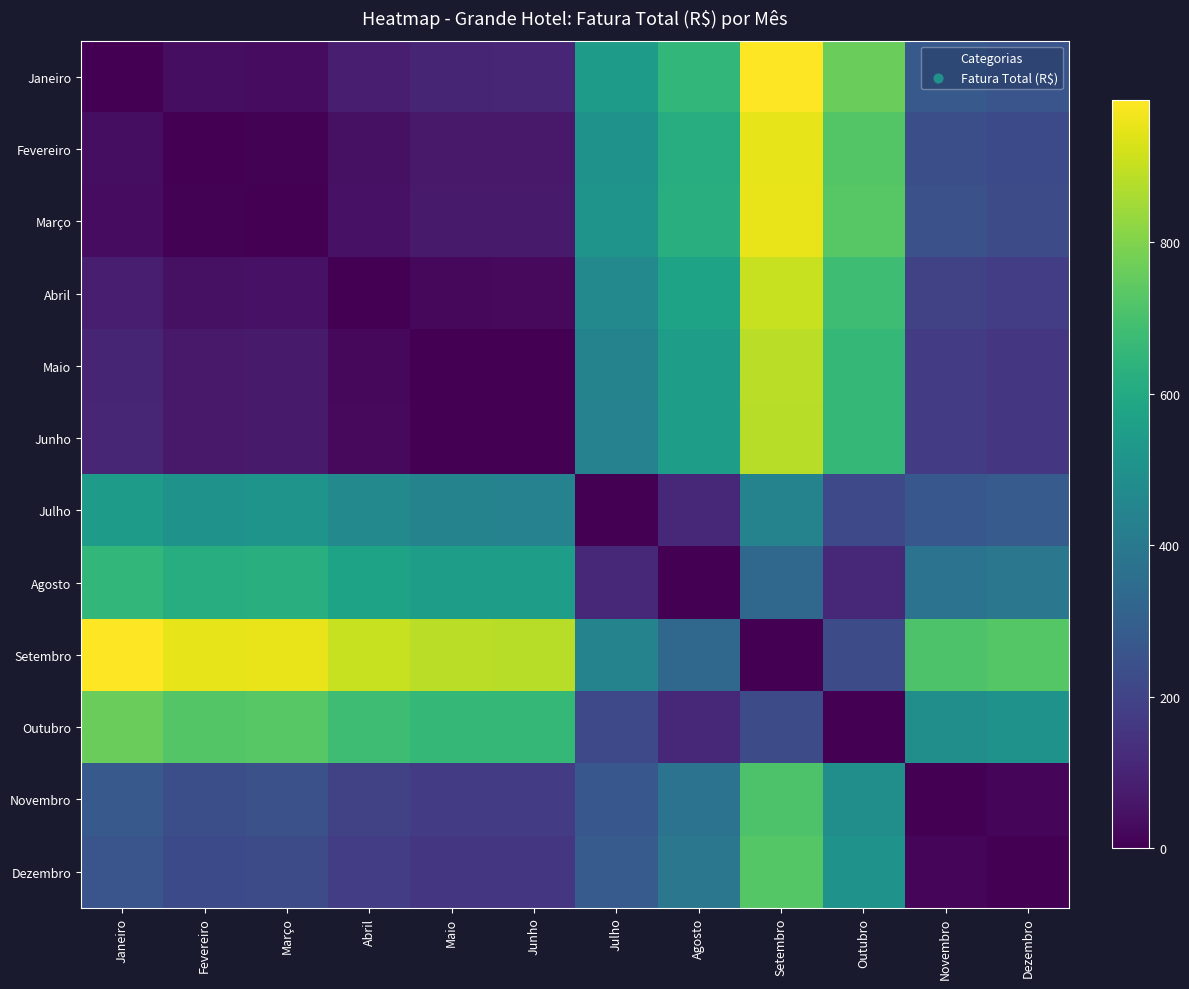

Which series has the widest spread of values?

Janeiro